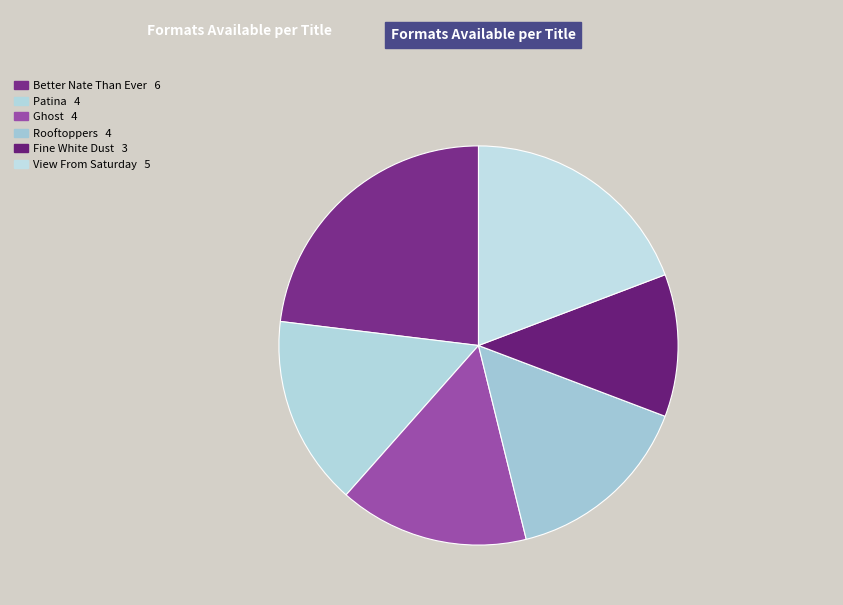

To the nearest percent, what is the difference between the largest and smallest slice percentages?

12%